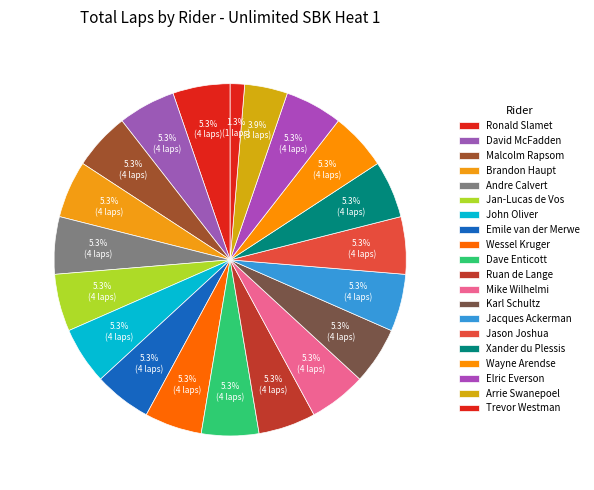

How many segments does this pie chart have?

20